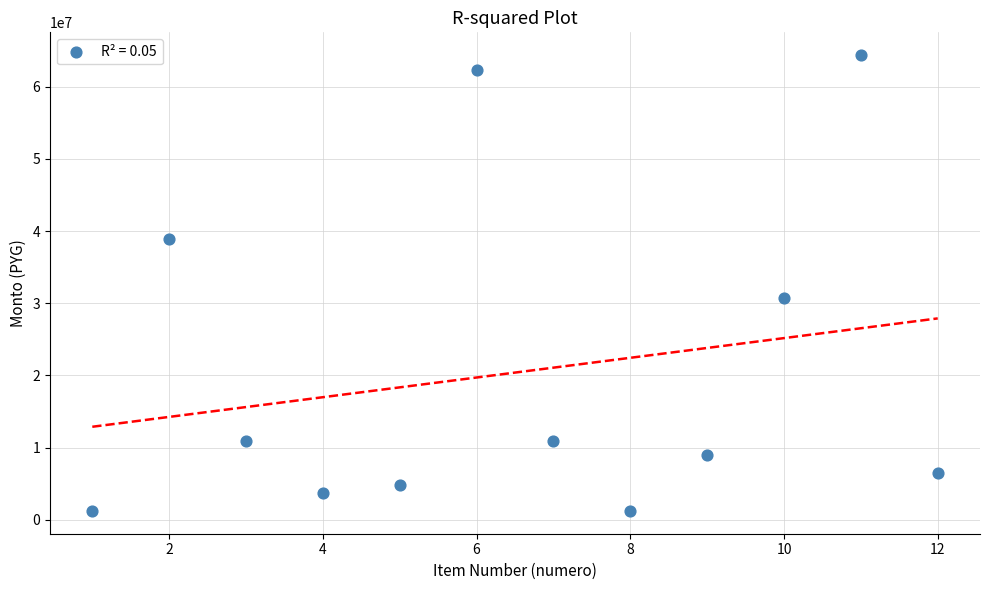

What Y value in the scatter plot is closest to 32805000?

30780000